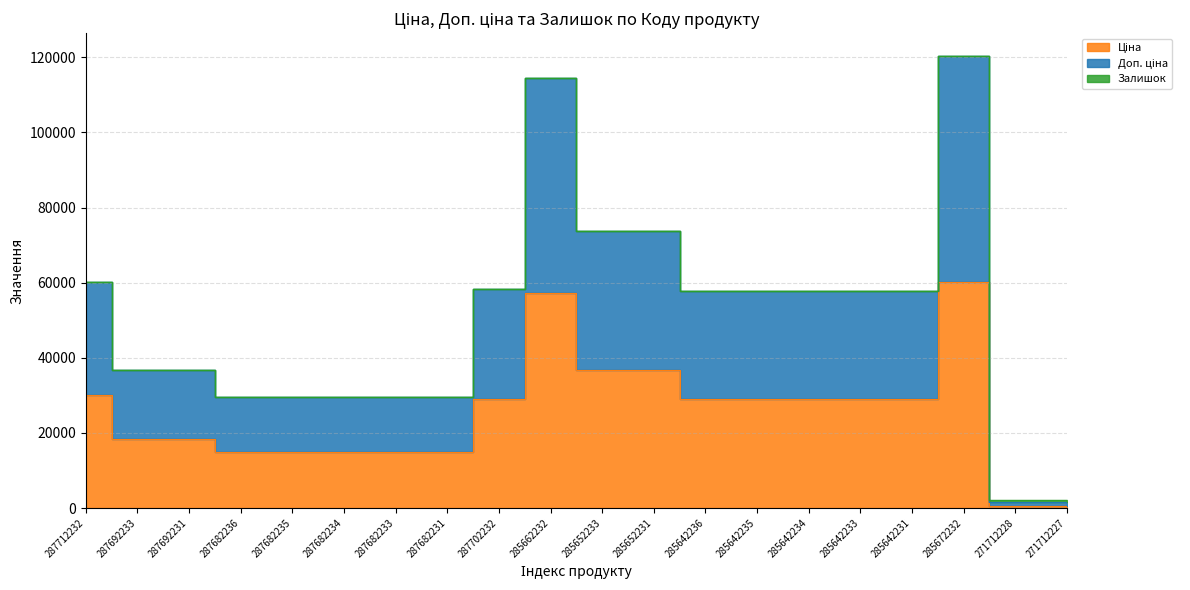

True or false: Доп. ціна and Ціна cross at least once.

False